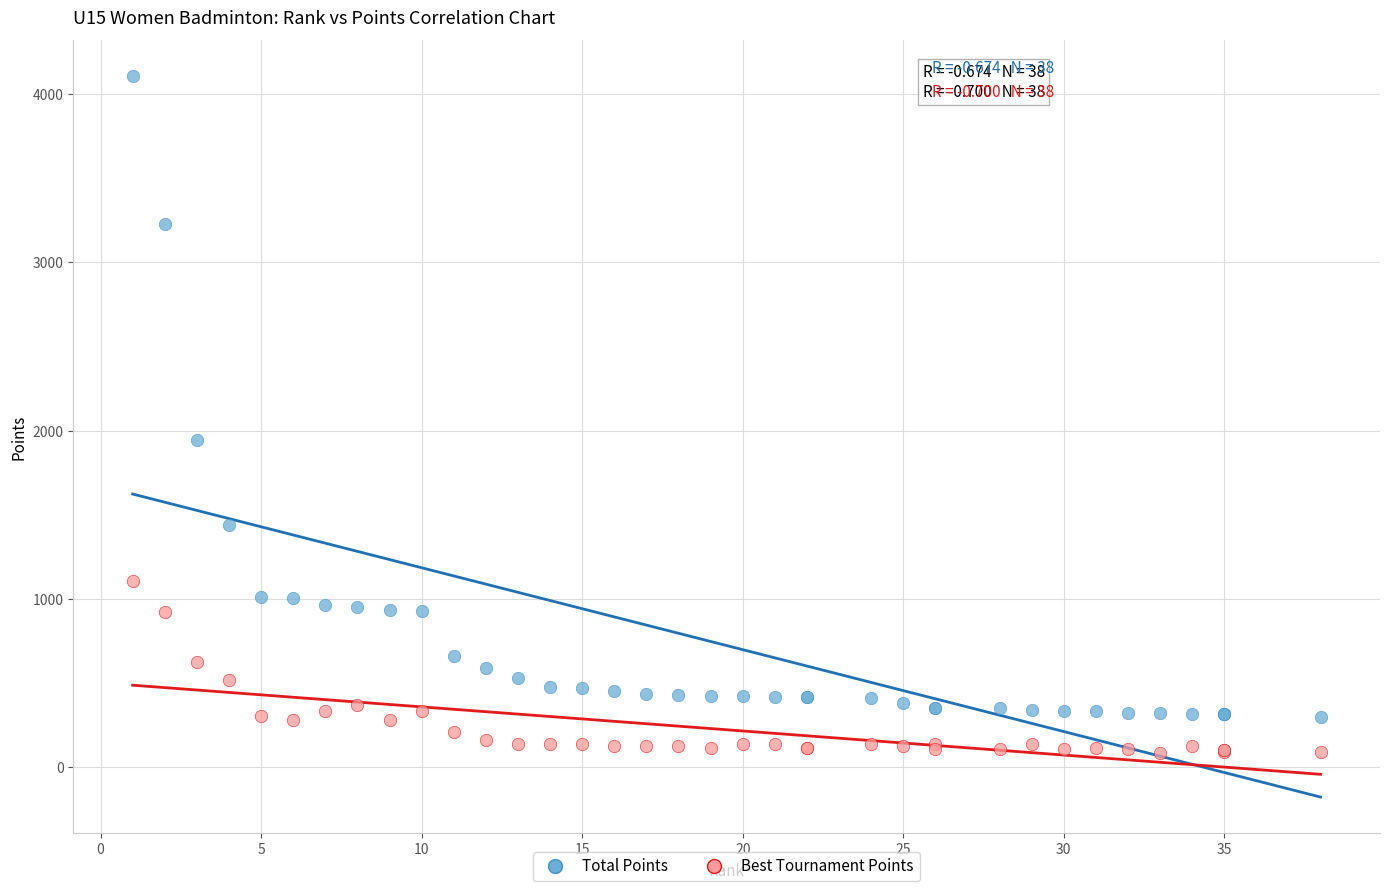

What is the X range (max minus min) for the scatter plot?

37